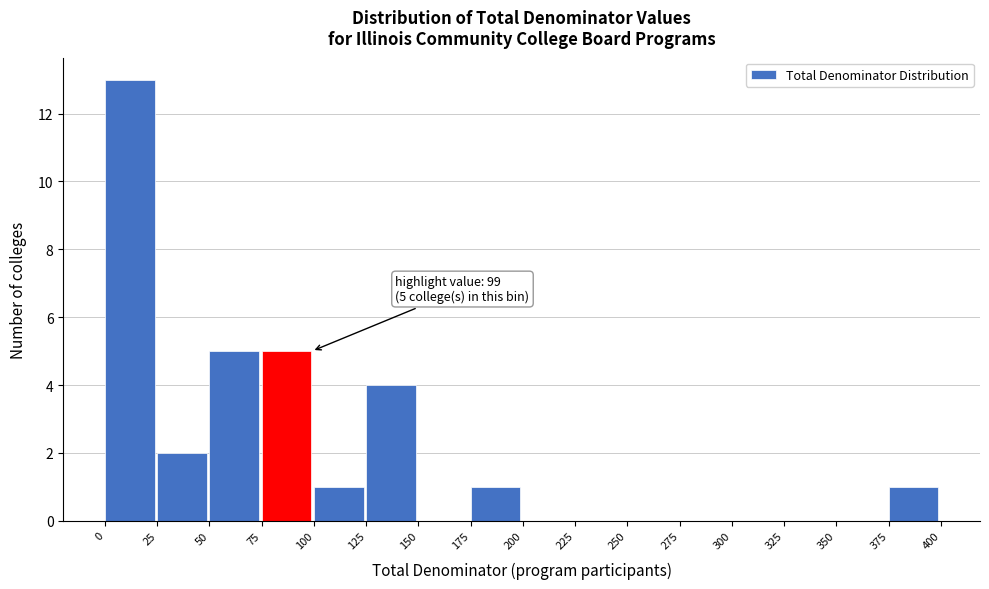

Which range on the x-axis has the tallest bar?

0 to 25